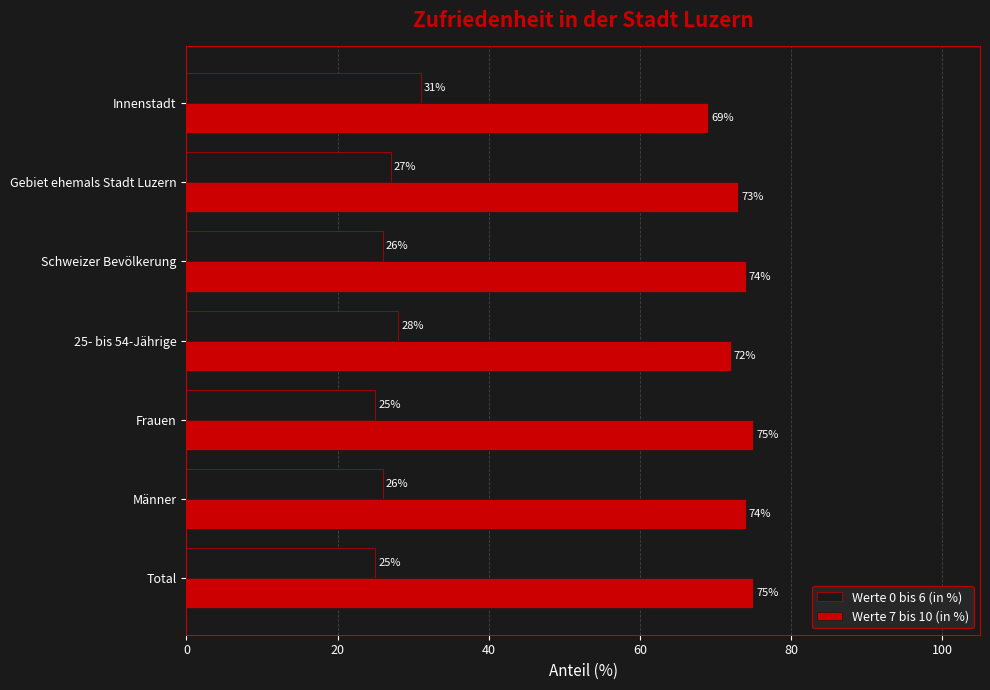

Is it true that Werte 7 bis 10 (in %) equals 74 at Schweizer Bevölkerung?

True